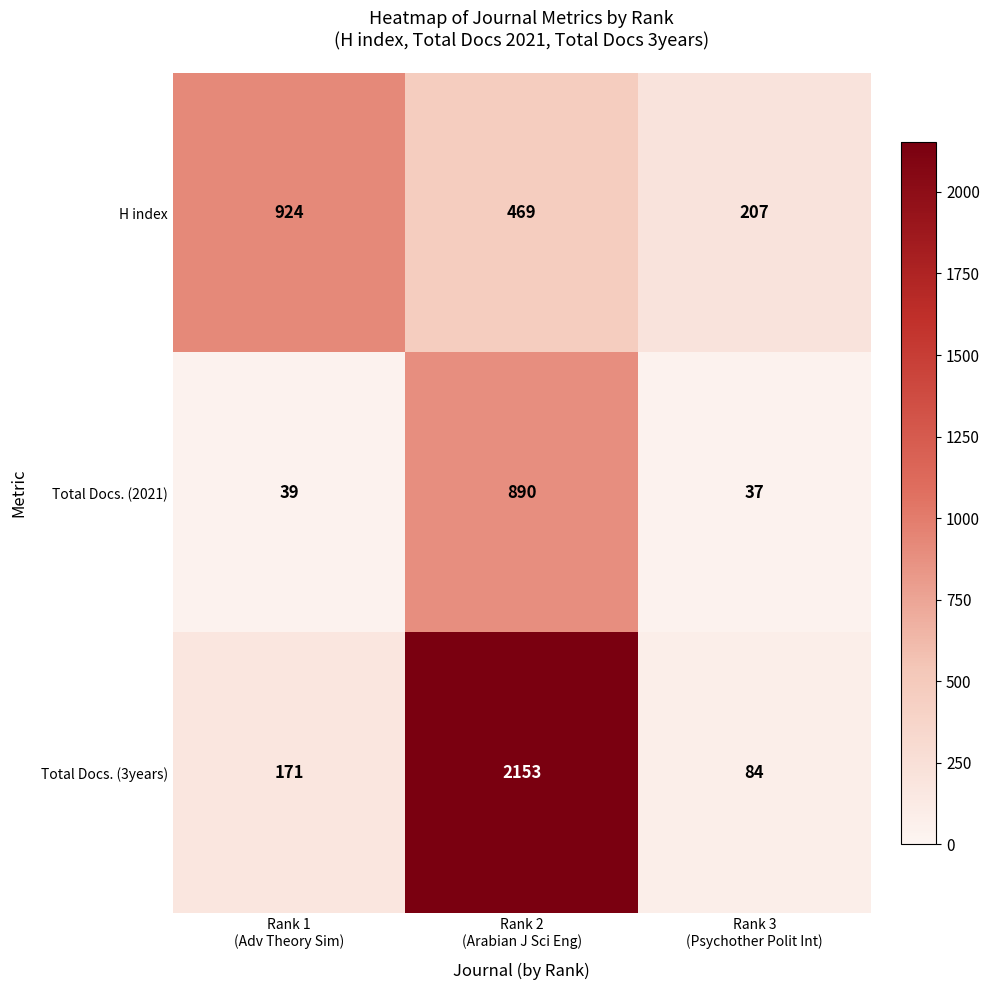

Rank the series by their average value, from highest to lowest.

Total Docs. (3years), H index, Total Docs. (2021)